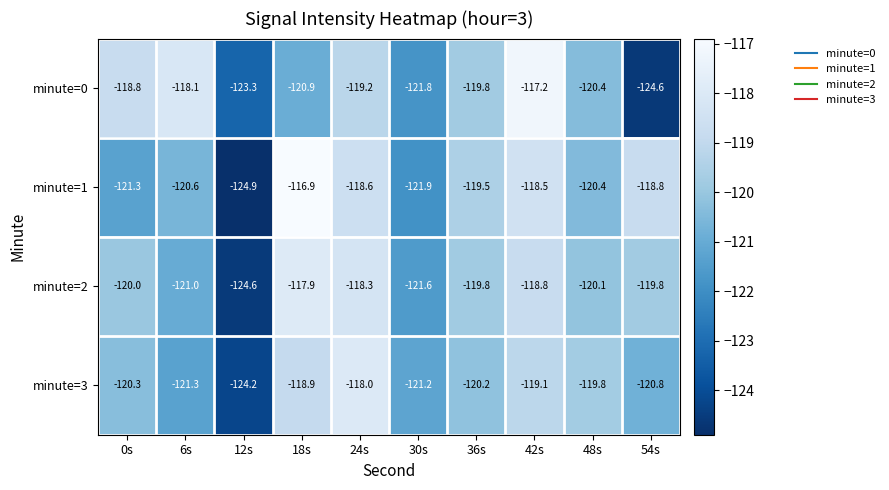

Is the value of minute=1 at 18s greater than the value of minute=0 at 6s?

Yes